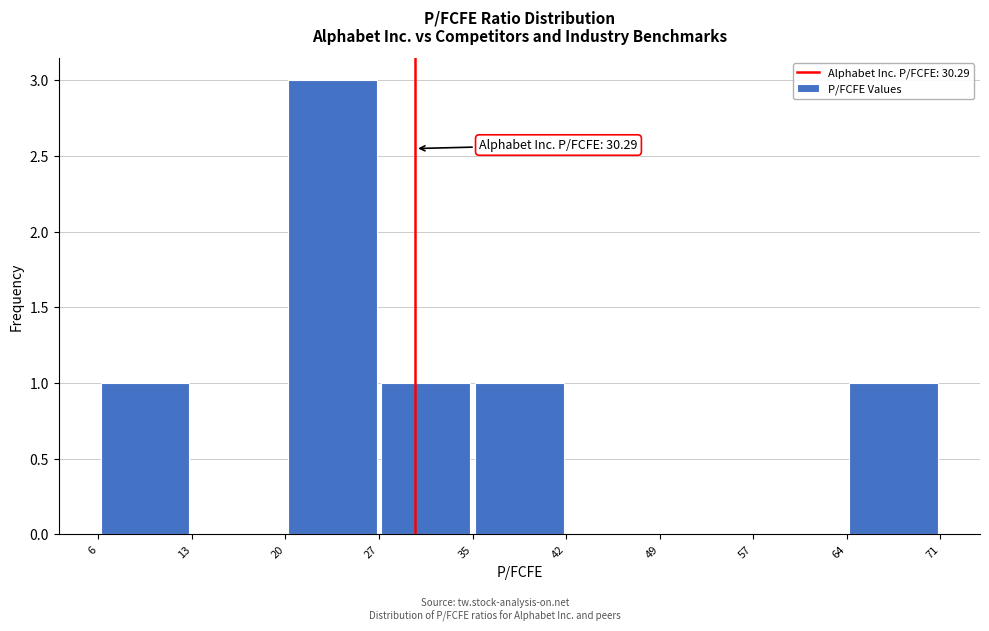

Which range on the x-axis has the tallest bar?

20 to 27